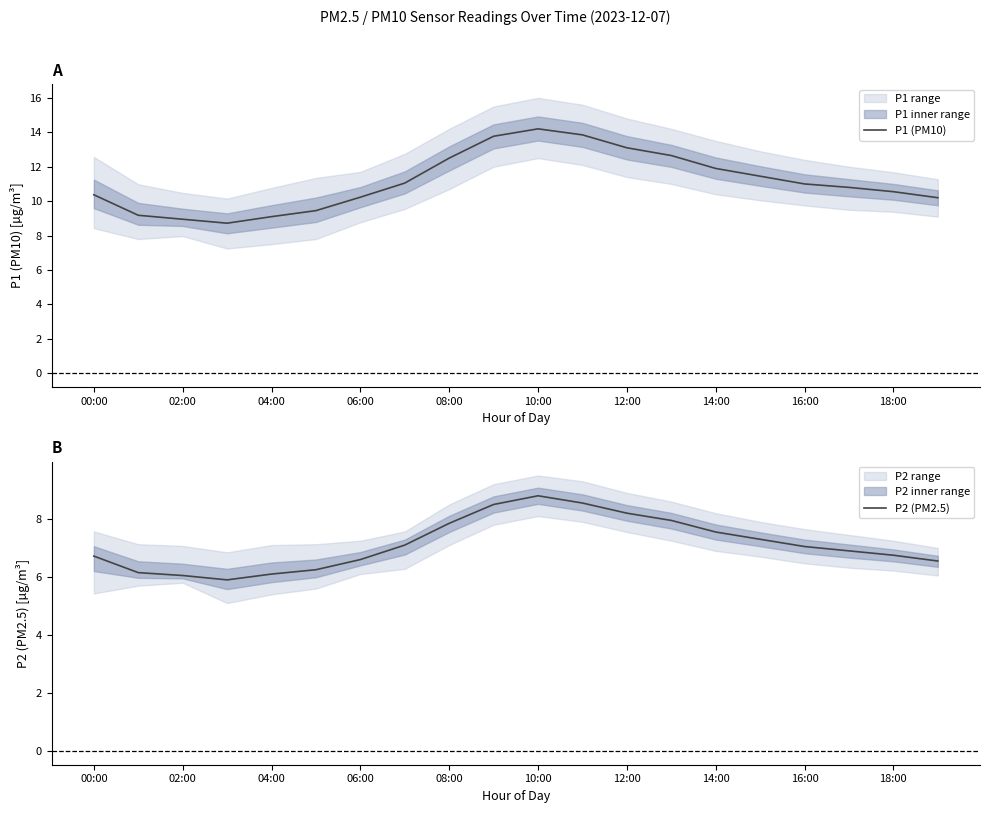

True or false: P2 (PM2.5) and P1 (PM10) cross at least once.

False